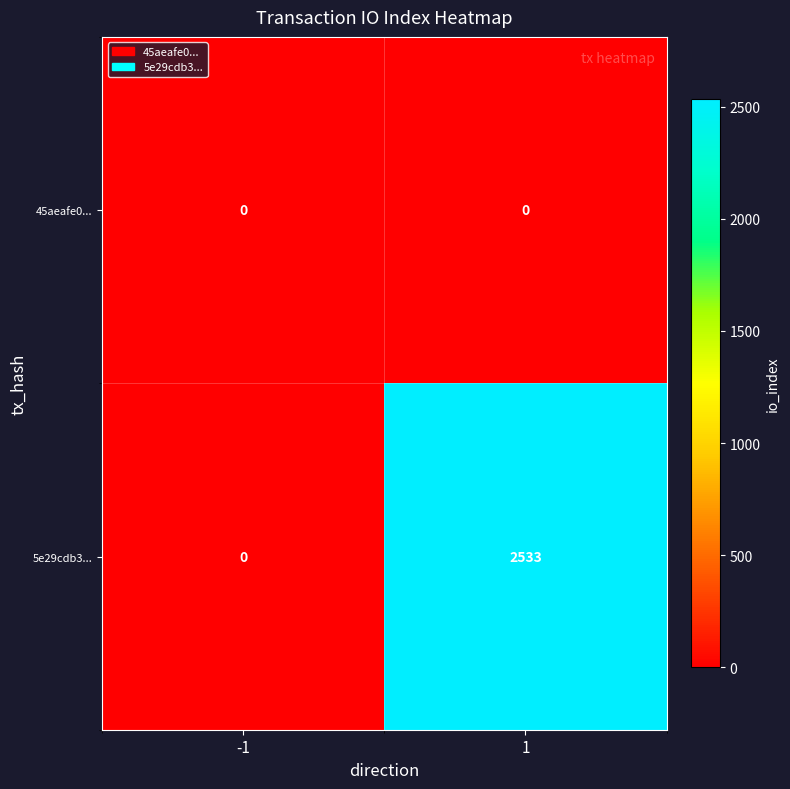

What is the highest value of the 5e29cdb3... series?

2533